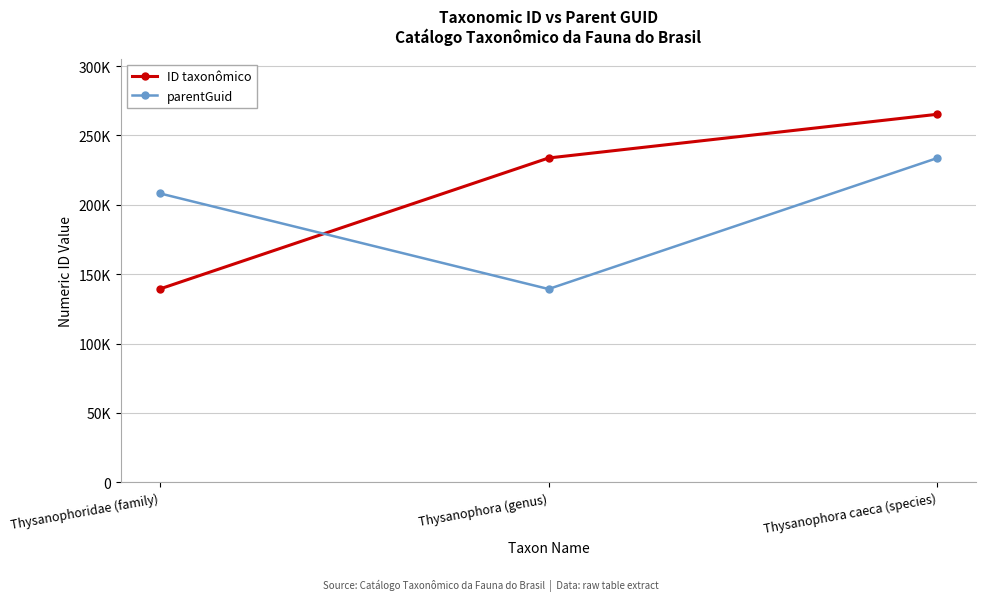

Is this an area chart (filled region under the line)?

No